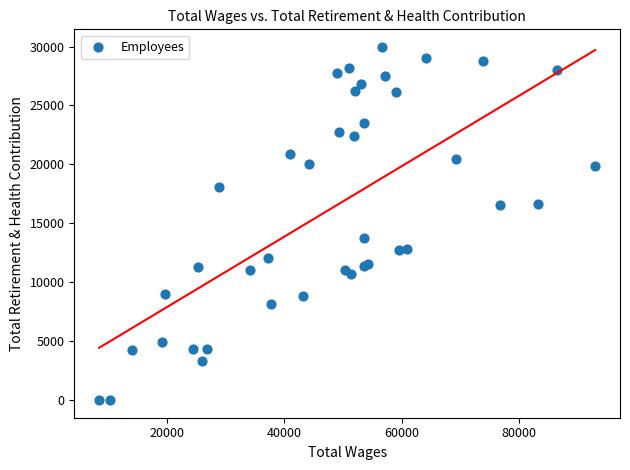

What Y value in the scatter plot is closest to 14981?

13734